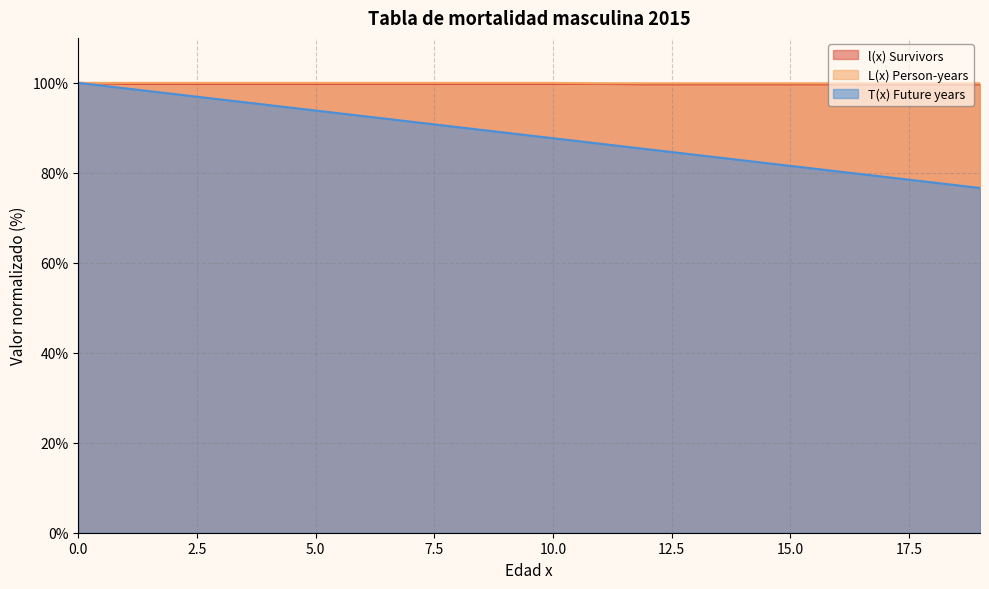

True or false: T(x) Future years has more than 0 points higher than both neighbors.

False